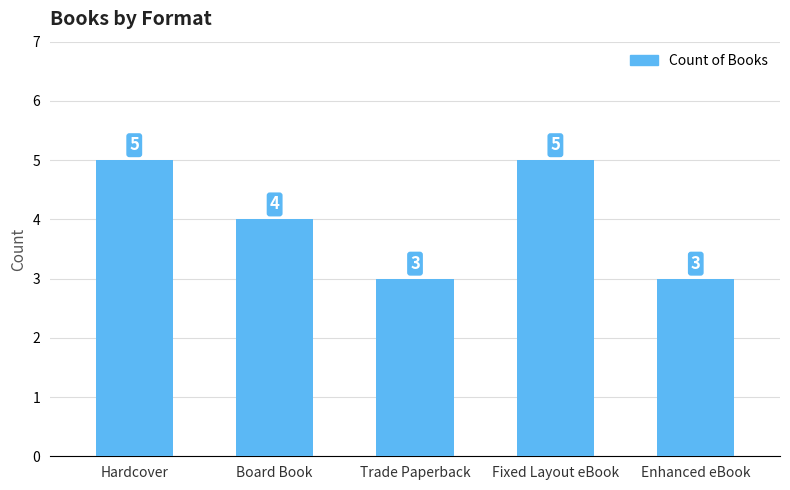

What is the label of the 4th bar from the left?

Fixed Layout eBook